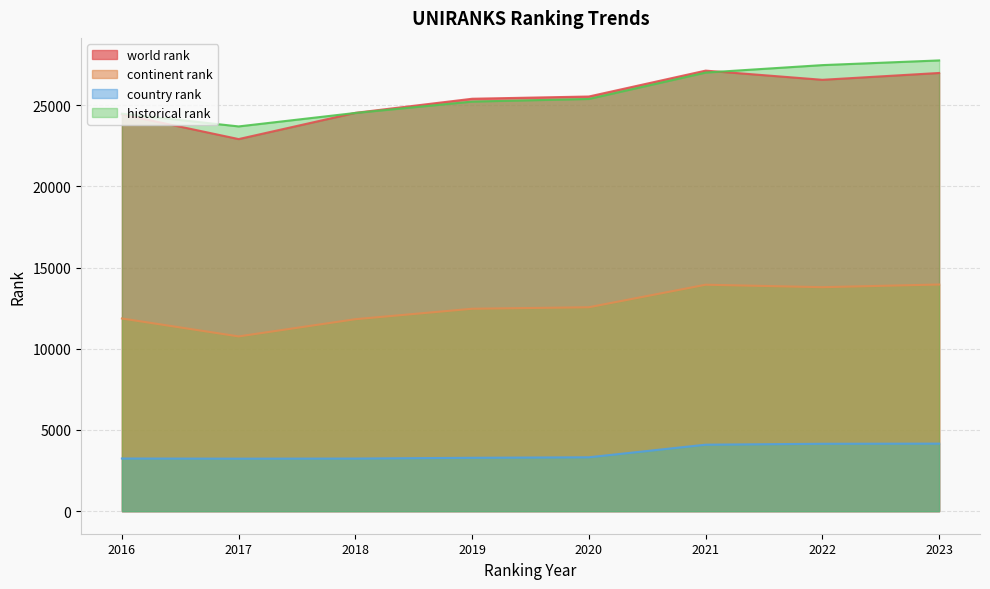

What is the spread (max minus min) of values at 2019?

22108.0